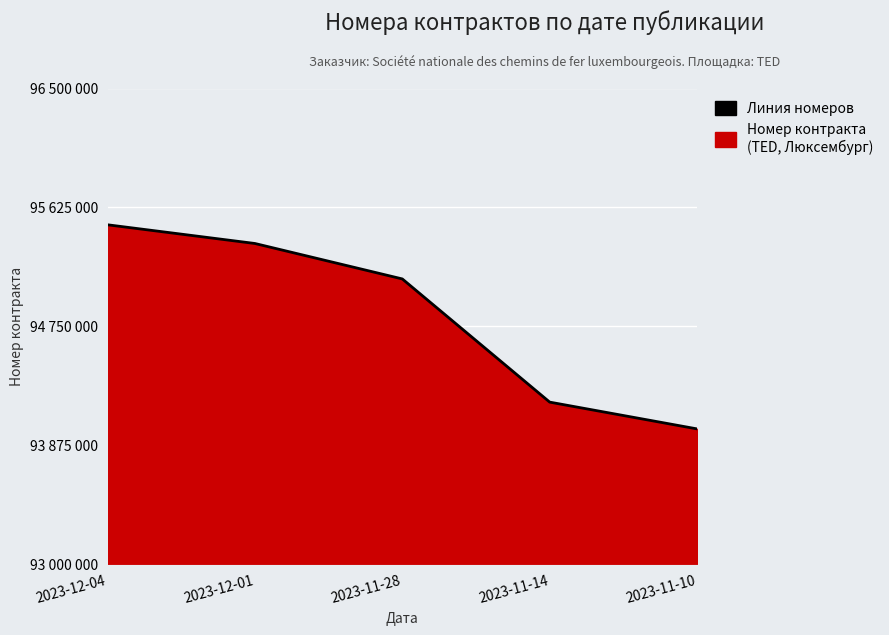

What is the value of the 5th point from the left?

93992935